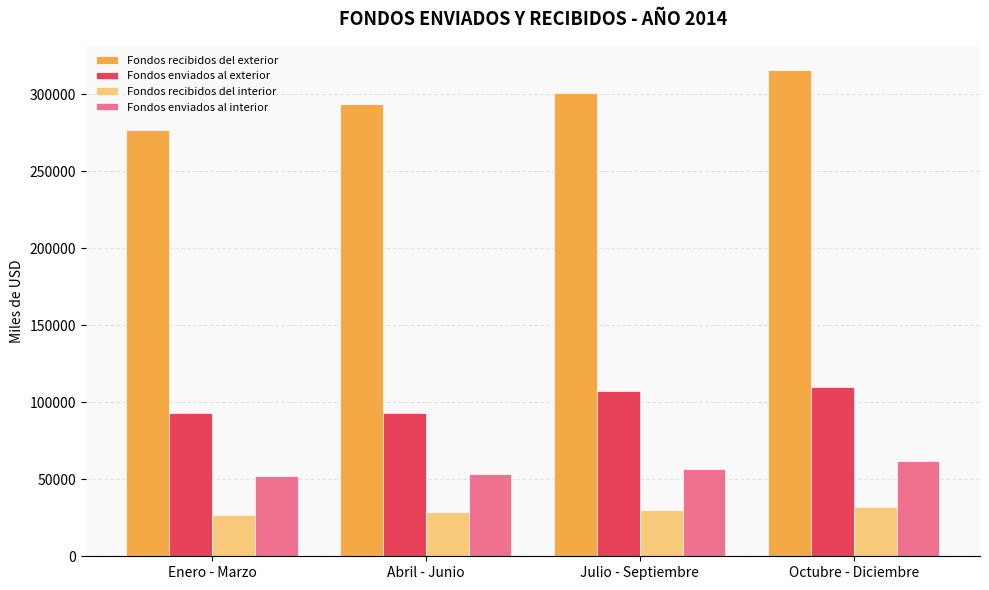

The value of Fondos enviados al interior at Julio - Septiembre is 86874.8. True or false?

False